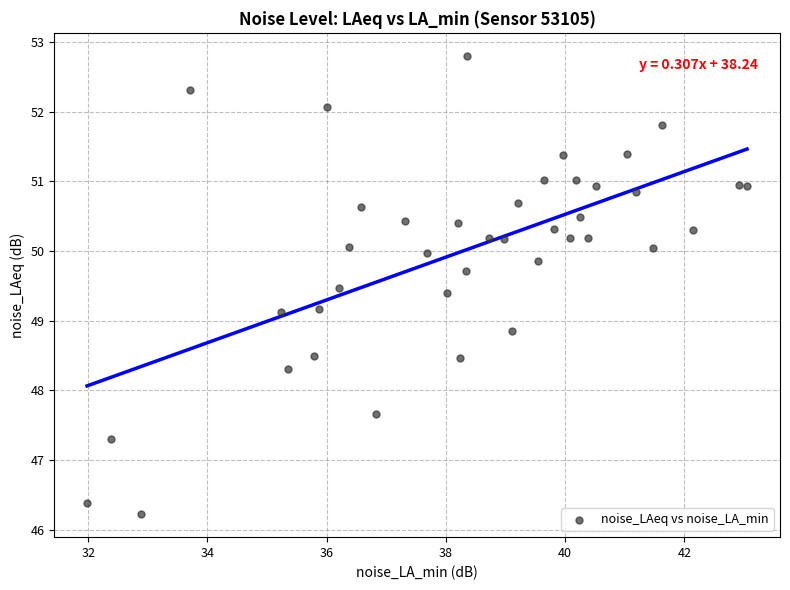

What is the range of Y values (max minus min)?

6.6